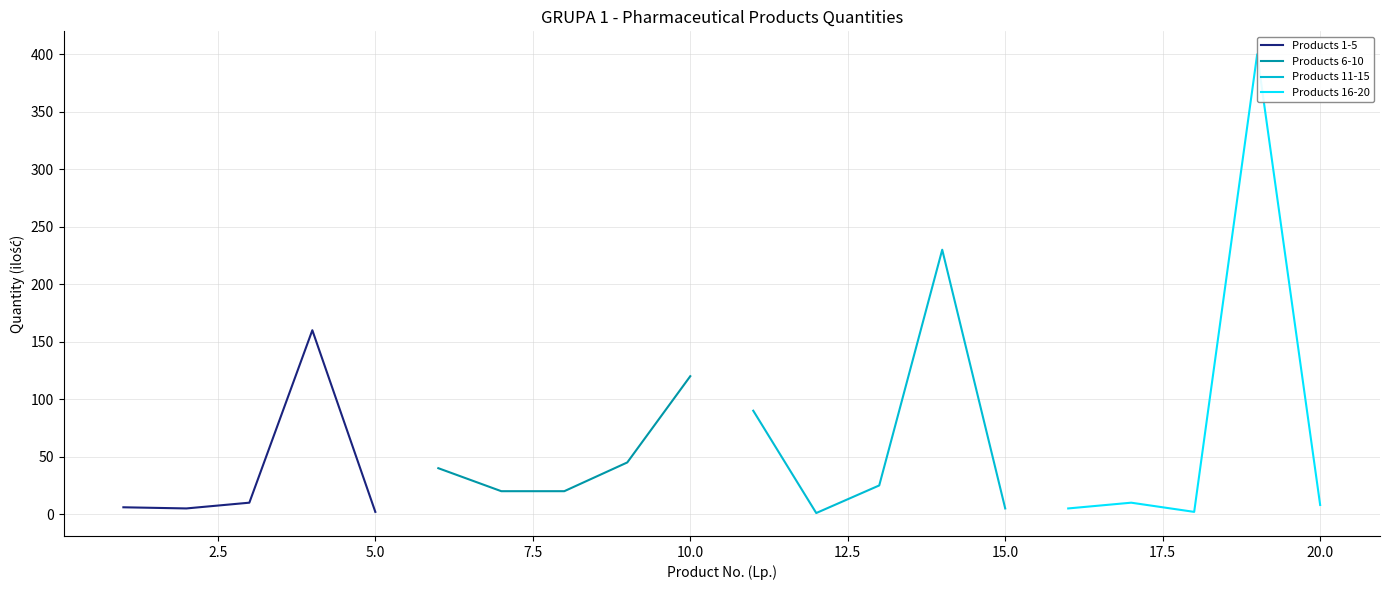

Which series ends up on top after the final intersection of Products 1-5 and Products 16-20?

Products 16-20